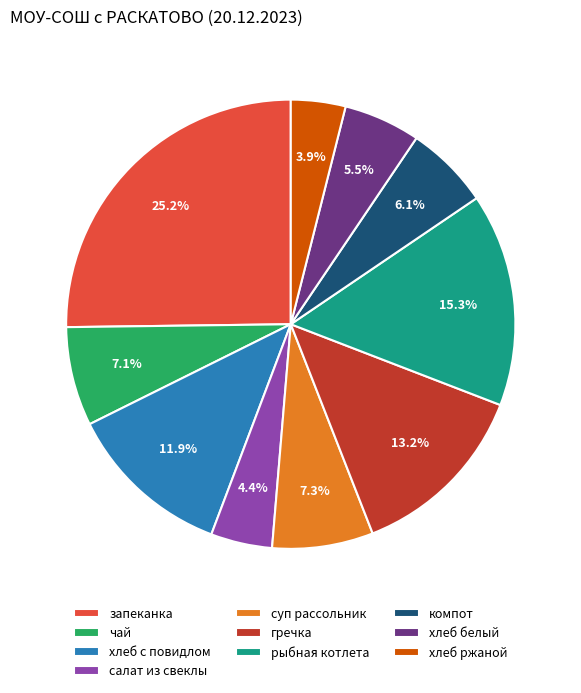

What percentage do суп рассольник and салат из свеклы together represent?

11.7%